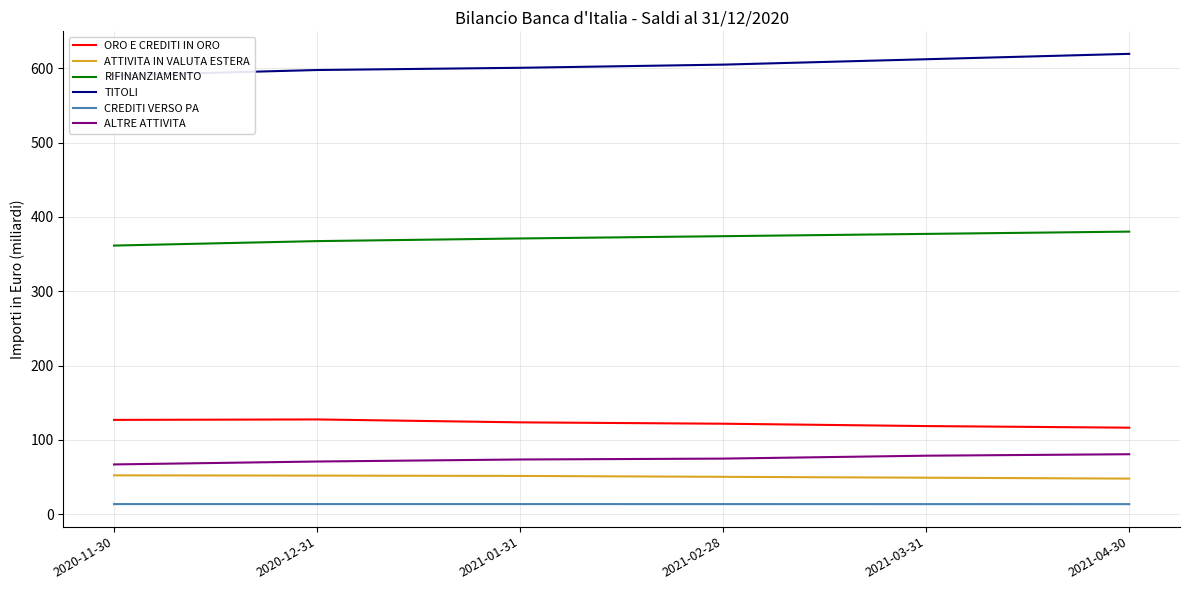

True or false: TITOLI has more than 1 interior local peaks.

False